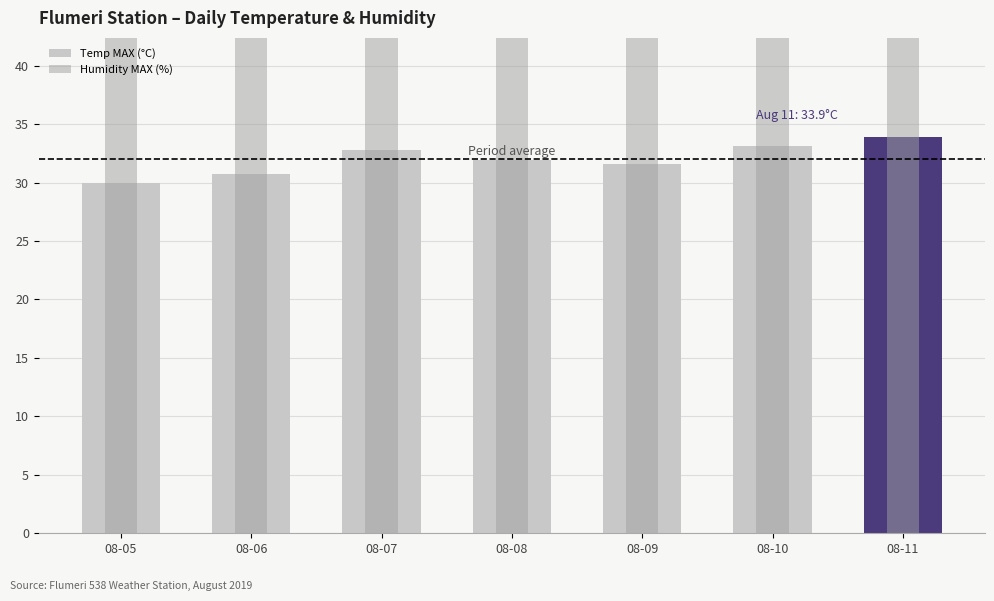

List the labels in order of Temp MAX (°C) value, largest first.

08-11, 08-10, 08-07, 08-08, 08-09, 08-06, 08-05